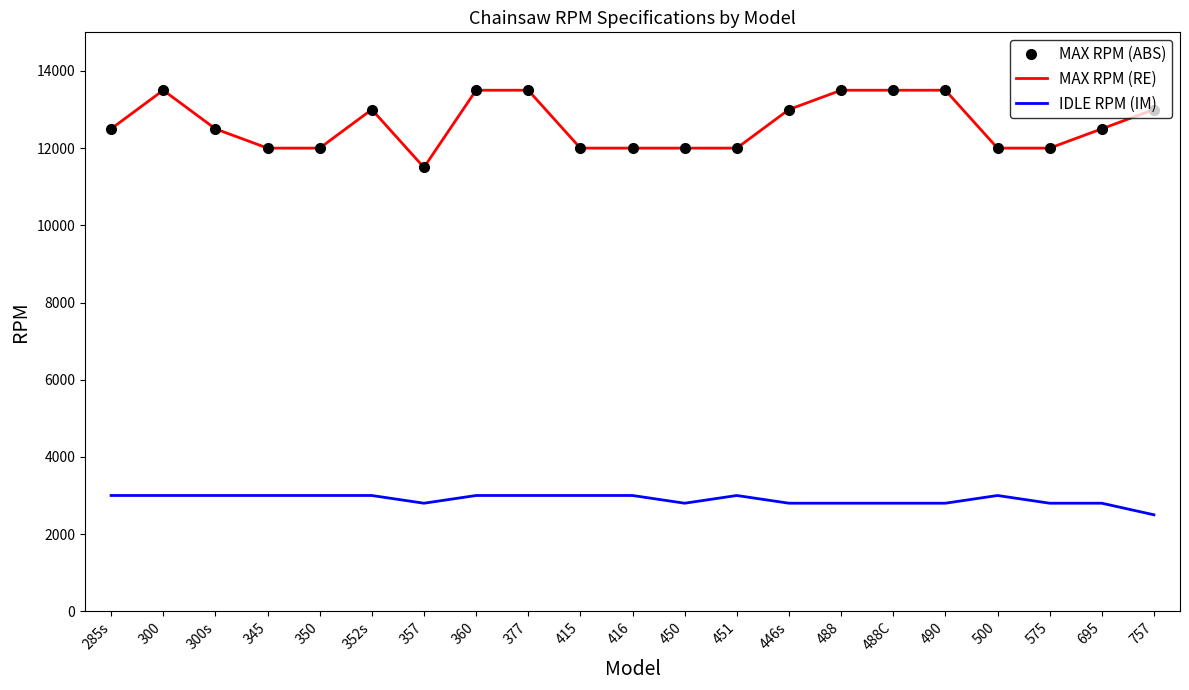

Is this an area chart (filled region under the line)?

No